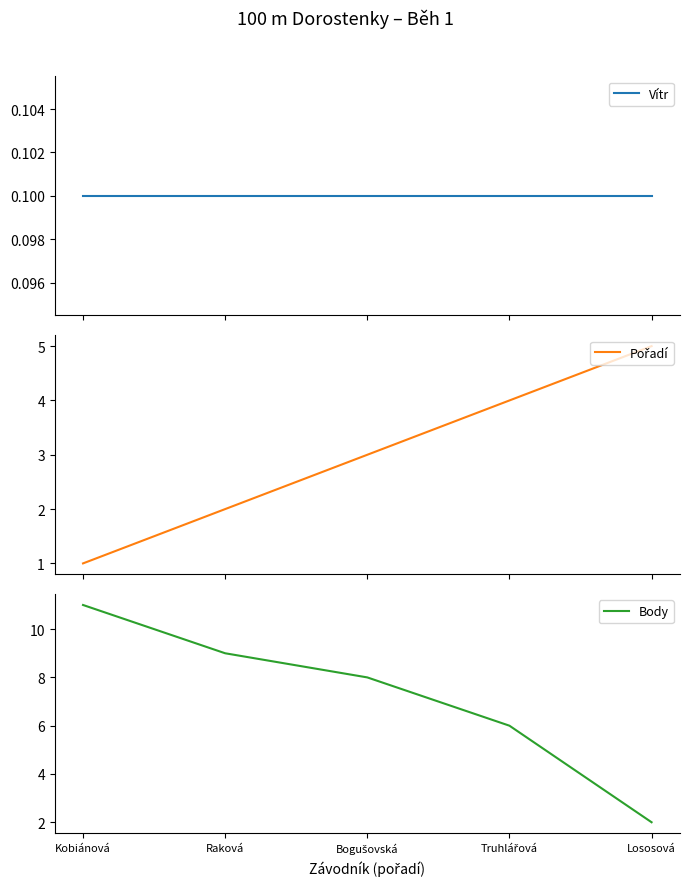

What is the difference between the highest and lowest values at Truhlářová?

5.9